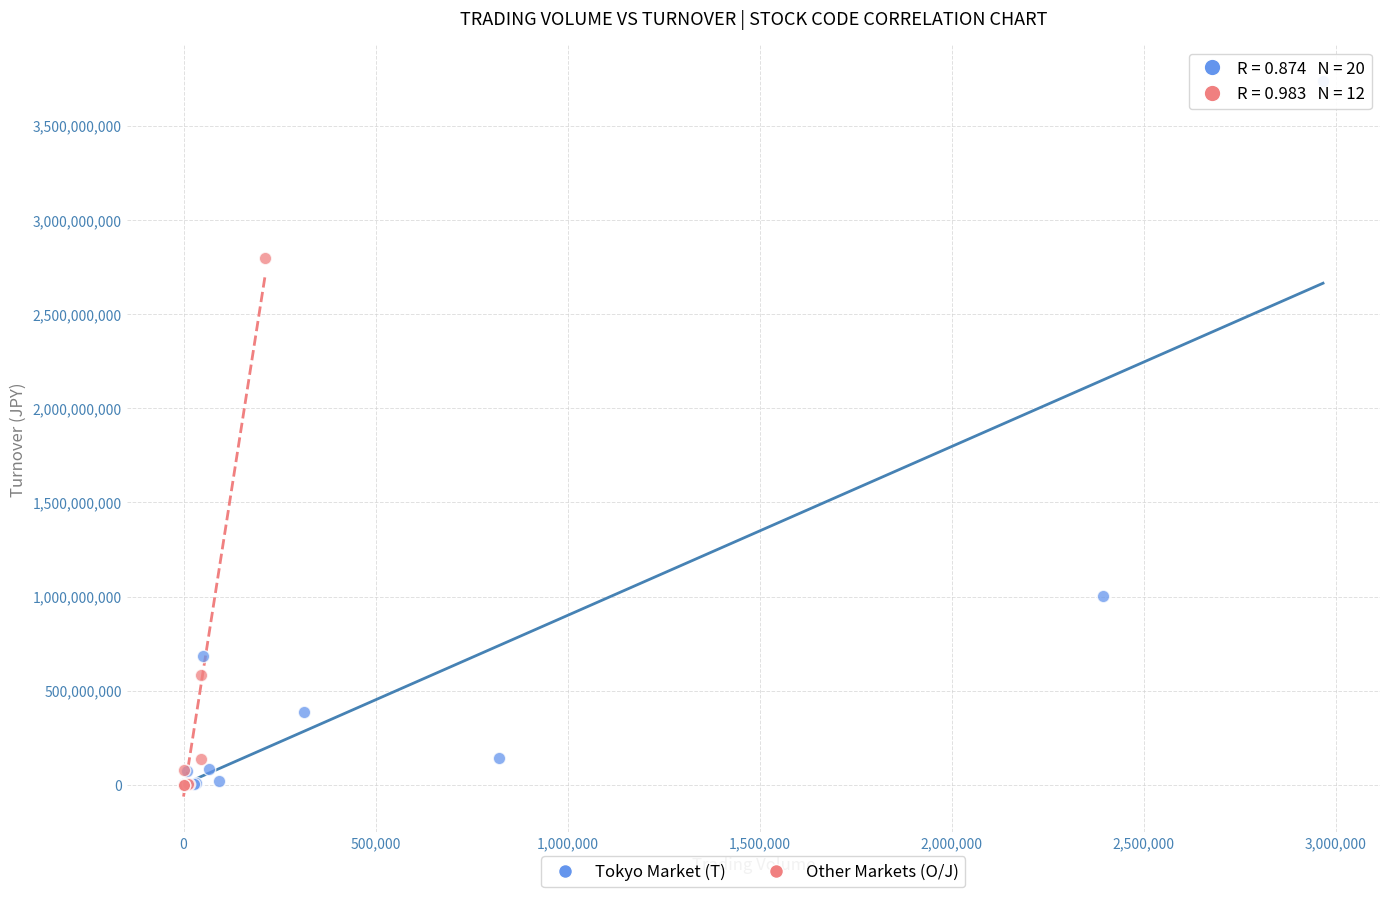

Which series has the widest spread of Y values?

Tokyo Market (T)